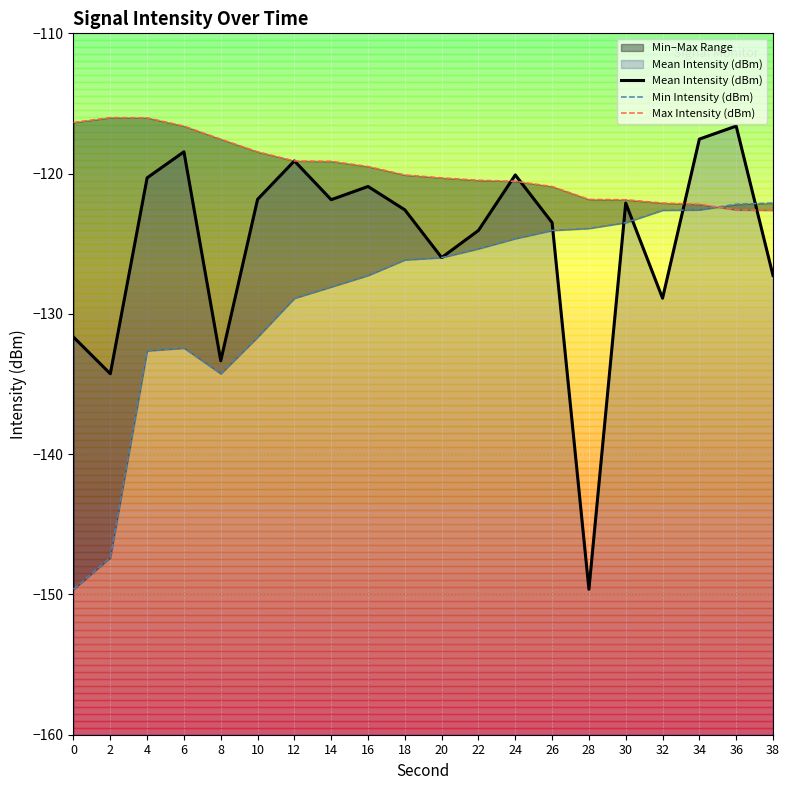

True or false: Min Intensity (dBm) and Mean Intensity (dBm) cross at least once.

True